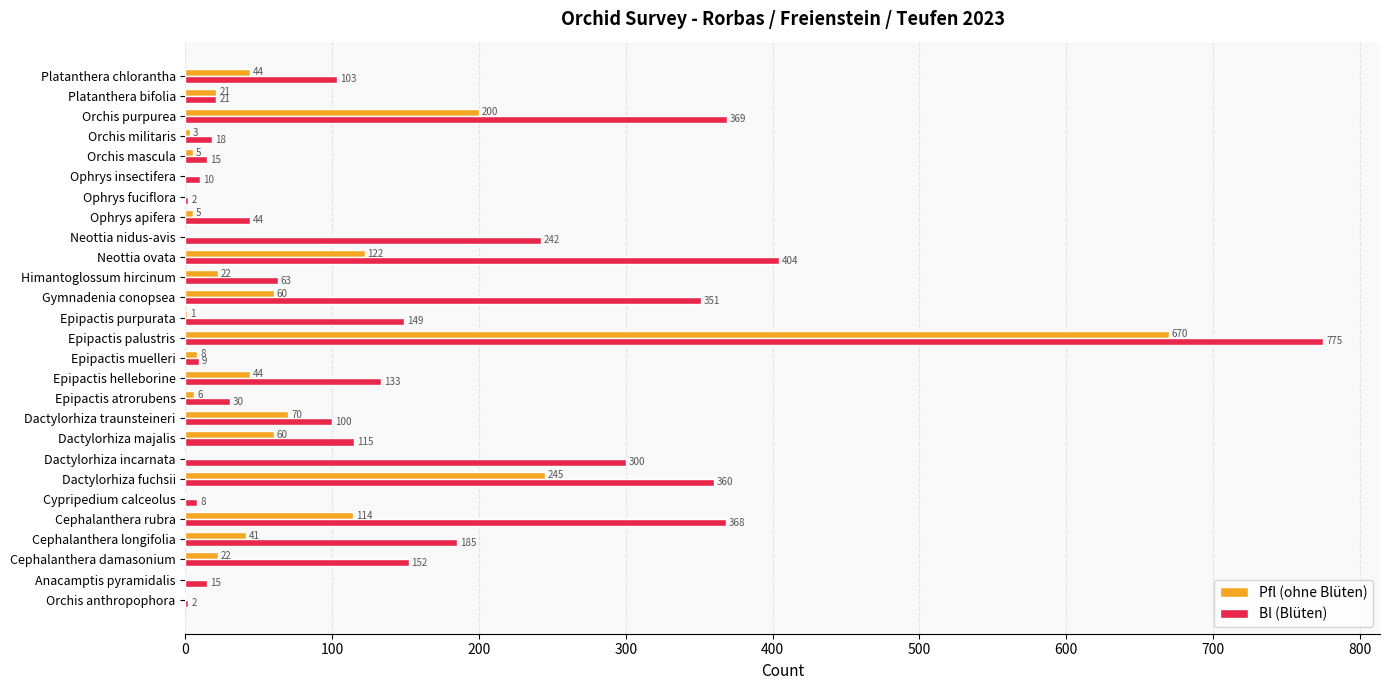

Is it true that Pfl (ohne Blüten) equals 155 at Dactylorhiza fuchsii?

False